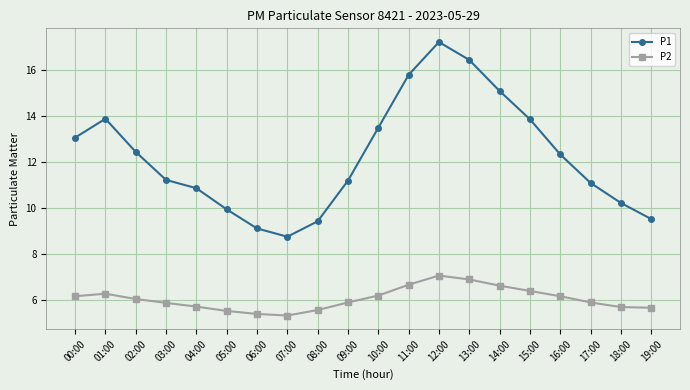

At 16:00, list the series in order from smallest to largest.

P2, P1